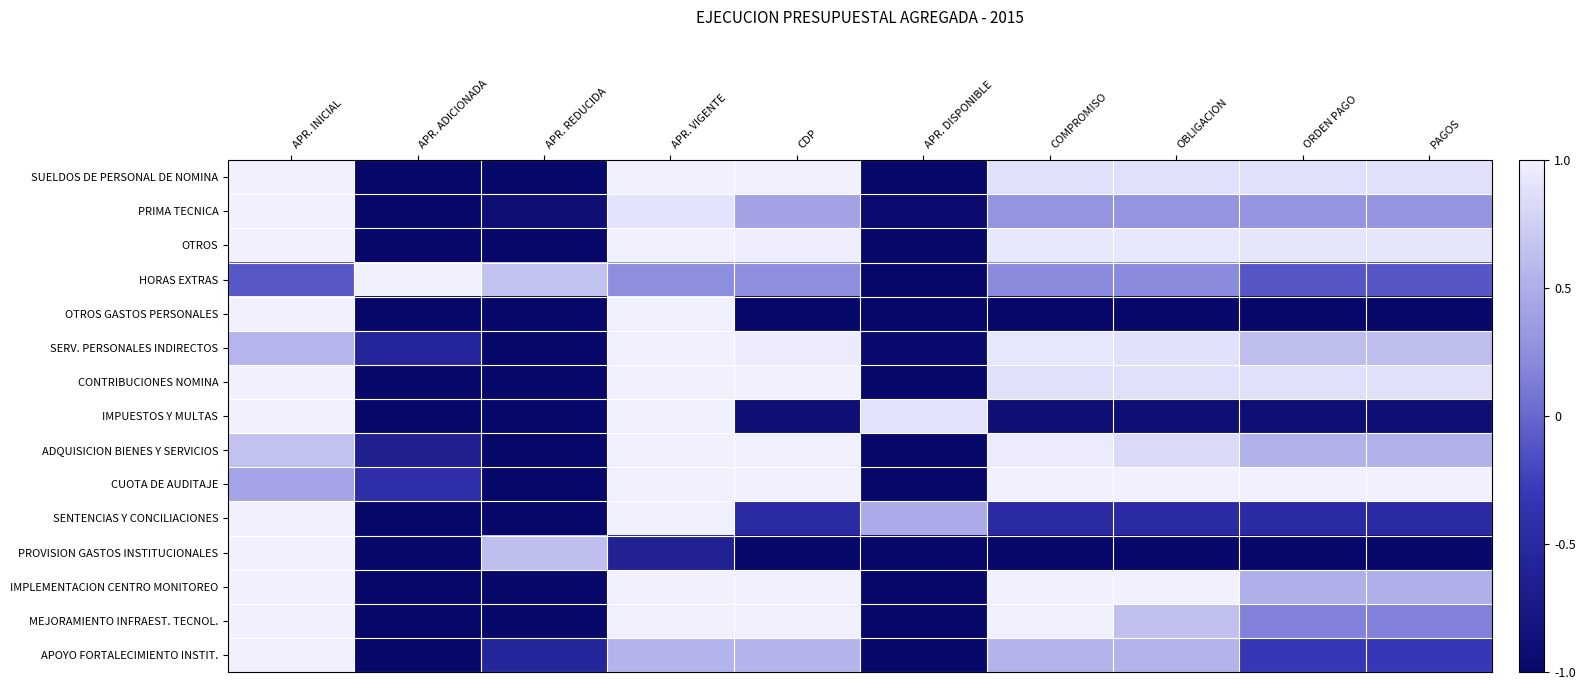

Reading right to left, what are all the values shown in this chart?

SUELDOS DE PERSONAL DE NOMINA: PAGOS=0.9	ORDEN PAGO=0.9	OBLIGACION=0.9	COMPROMISO=0.9	APR. DISPONIBLE=-1.0	CDP=1.0	APR. VIGENTE=1.0	APR. REDUCIDA=-1.0	APR. ADICIONADA=-1.0	APR. INICIAL=1.0
PRIMA TECNICA: PAGOS=0.3	ORDEN PAGO=0.3	OBLIGACION=0.3	COMPROMISO=0.3	APR. DISPONIBLE=-1.0	CDP=0.4	APR. VIGENTE=0.9	APR. REDUCIDA=-0.9	APR. ADICIONADA=-1.0	APR. INICIAL=1.0
OTROS: PAGOS=0.9	ORDEN PAGO=0.9	OBLIGACION=0.9	COMPROMISO=0.9	APR. DISPONIBLE=-1.0	CDP=1.0	APR. VIGENTE=1.0	APR. REDUCIDA=-1.0	APR. ADICIONADA=-1.0	APR. INICIAL=1.0
HORAS EXTRAS: PAGOS=-0.1	ORDEN PAGO=-0.1	OBLIGACION=0.2	COMPROMISO=0.2	APR. DISPONIBLE=-1.0	CDP=0.2	APR. VIGENTE=0.2	APR. REDUCIDA=0.7	APR. ADICIONADA=1.0	APR. INICIAL=-0.1
OTROS GASTOS PERSONALES: PAGOS=-1.0	ORDEN PAGO=-1.0	OBLIGACION=-1.0	COMPROMISO=-1.0	APR. DISPONIBLE=-1.0	CDP=-1.0	APR. VIGENTE=1.0	APR. REDUCIDA=-1.0	APR. ADICIONADA=-1.0	APR. INICIAL=1.0
SERV. PERSONALES INDIRECTOS: PAGOS=0.6	ORDEN PAGO=0.6	OBLIGACION=0.9	COMPROMISO=0.9	APR. DISPONIBLE=-1.0	CDP=1.0	APR. VIGENTE=1.0	APR. REDUCIDA=-1.0	APR. ADICIONADA=-0.6	APR. INICIAL=0.6
CONTRIBUCIONES NOMINA: PAGOS=0.9	ORDEN PAGO=0.9	OBLIGACION=0.9	COMPROMISO=0.9	APR. DISPONIBLE=-1.0	CDP=1.0	APR. VIGENTE=1.0	APR. REDUCIDA=-1.0	APR. ADICIONADA=-1.0	APR. INICIAL=1.0
IMPUESTOS Y MULTAS: PAGOS=-0.9	ORDEN PAGO=-0.9	OBLIGACION=-0.9	COMPROMISO=-0.9	APR. DISPONIBLE=0.9	CDP=-0.9	APR. VIGENTE=1.0	APR. REDUCIDA=-1.0	APR. ADICIONADA=-1.0	APR. INICIAL=1.0
ADQUISICION BIENES Y SERVICIOS: PAGOS=0.5	ORDEN PAGO=0.5	OBLIGACION=0.8	COMPROMISO=1.0	APR. DISPONIBLE=-1.0	CDP=1.0	APR. VIGENTE=1.0	APR. REDUCIDA=-1.0	APR. ADICIONADA=-0.7	APR. INICIAL=0.7
CUOTA DE AUDITAJE: PAGOS=1.0	ORDEN PAGO=1.0	OBLIGACION=1.0	COMPROMISO=1.0	APR. DISPONIBLE=-1.0	CDP=1.0	APR. VIGENTE=1.0	APR. REDUCIDA=-1.0	APR. ADICIONADA=-0.4	APR. INICIAL=0.4
SENTENCIAS Y CONCILIACIONES: PAGOS=-0.5	ORDEN PAGO=-0.5	OBLIGACION=-0.5	COMPROMISO=-0.5	APR. DISPONIBLE=0.5	CDP=-0.5	APR. VIGENTE=1.0	APR. REDUCIDA=-1.0	APR. ADICIONADA=-1.0	APR. INICIAL=1.0
PROVISION GASTOS INSTITUCIONALES: PAGOS=-1.0	ORDEN PAGO=-1.0	OBLIGACION=-1.0	COMPROMISO=-1.0	APR. DISPONIBLE=-1.0	CDP=-1.0	APR. VIGENTE=-0.6	APR. REDUCIDA=0.6	APR. ADICIONADA=-1.0	APR. INICIAL=1.0
IMPLEMENTACION CENTRO MONITOREO: PAGOS=0.5	ORDEN PAGO=0.5	OBLIGACION=1.0	COMPROMISO=1.0	APR. DISPONIBLE=-1.0	CDP=1.0	APR. VIGENTE=1.0	APR. REDUCIDA=-1.0	APR. ADICIONADA=-1.0	APR. INICIAL=1.0
MEJORAMIENTO INFRAEST. TECNOL.: PAGOS=0.2	ORDEN PAGO=0.2	OBLIGACION=0.6	COMPROMISO=1.0	APR. DISPONIBLE=-1.0	CDP=1.0	APR. VIGENTE=1.0	APR. REDUCIDA=-1.0	APR. ADICIONADA=-1.0	APR. INICIAL=1.0
APOYO FORTALECIMIENTO INSTIT.: PAGOS=-0.3	ORDEN PAGO=-0.3	OBLIGACION=0.5	COMPROMISO=0.5	APR. DISPONIBLE=-1.0	CDP=0.6	APR. VIGENTE=0.6	APR. REDUCIDA=-0.6	APR. ADICIONADA=-1.0	APR. INICIAL=1.0